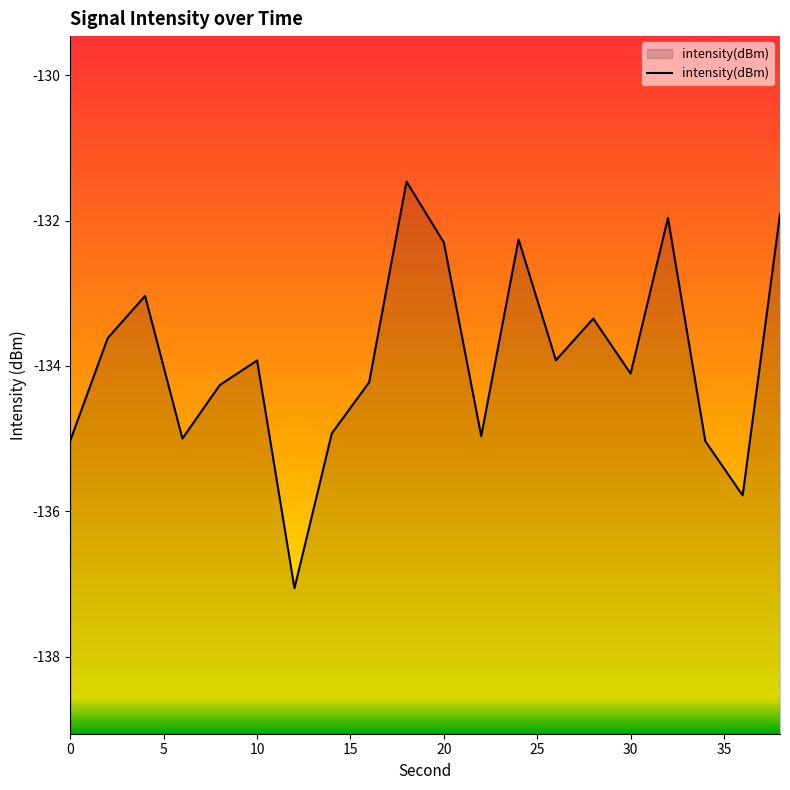

List the labels in order of value, largest first.

18, 38, 32, 24, 20, 4, 28, 2, 26, 10, 30, 16, 8, 14, 22, 6, 0, 34, 36, 12